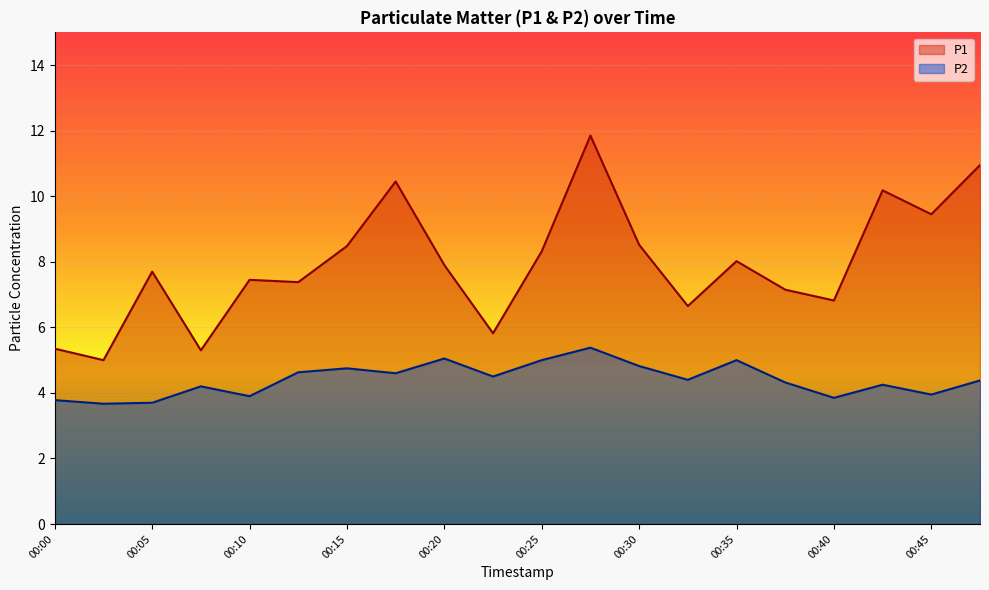

Which series has the largest total across all categories?

P1